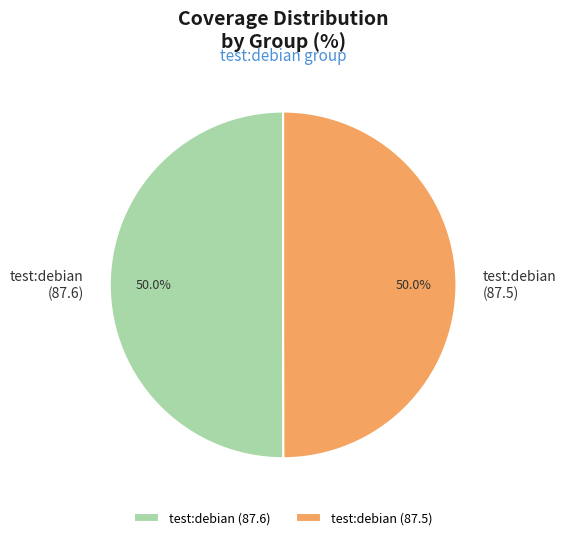

How many slices are in this pie chart?

2